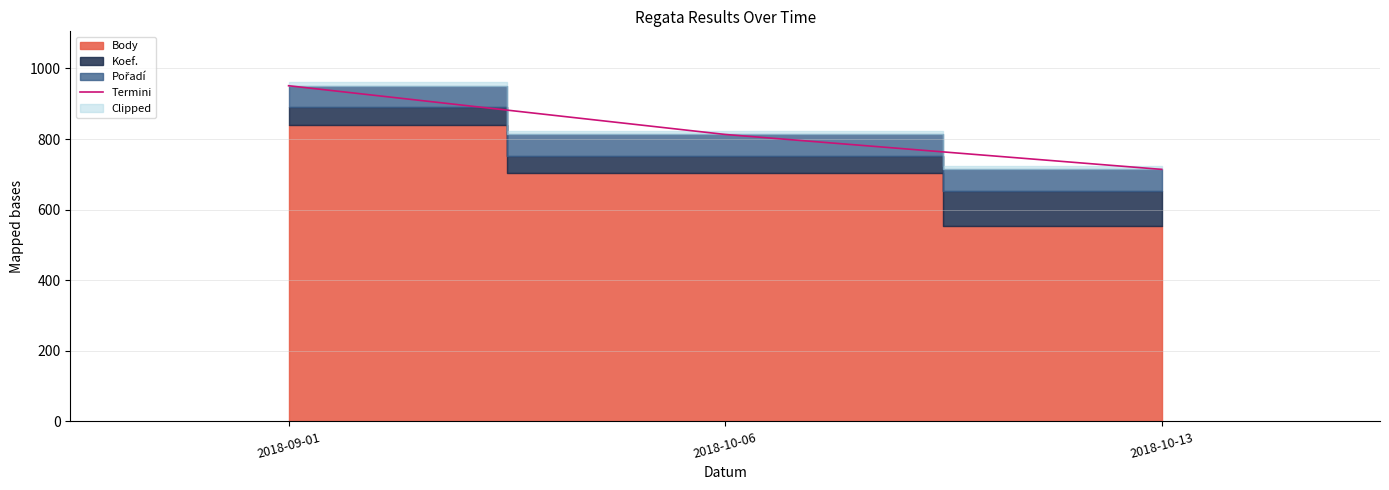

Rank the categories by value from highest to lowest.

2018-09-01, 2018-10-06, 2018-10-13